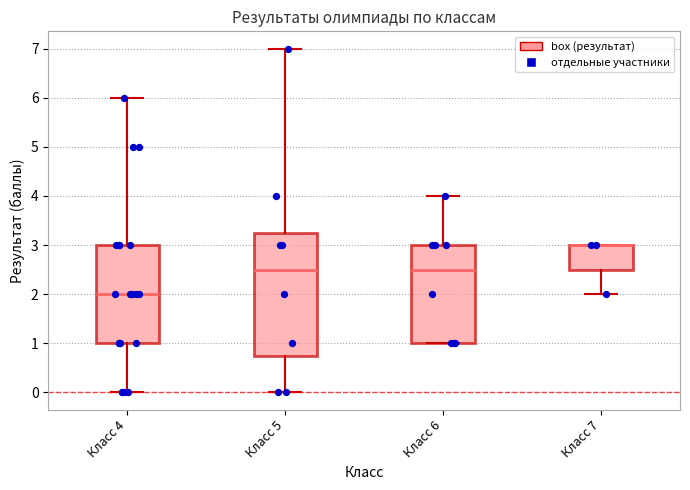

Reading left to right, transcribe this box plot: for each box, give where its median line is, the range the box spans, and where its two whiskers end, as read against the y-axis. The values are not printed on the chart, so give them approximately, as read against the axis.

Класс 4: median 2.0, box 1.0 to 3.0, whiskers 0.0 to 6.0
Класс 5: median 2.5, box 0.8 to 3.3, whiskers 0.0 to 7.0
Класс 6: median 2.5, box 1.0 to 3.0, whiskers 1.0 to 4.0
Класс 7: median 3.0 (drawn on the box's upper edge), box 2.5 to 3.0, whiskers 2.0 to 3.0